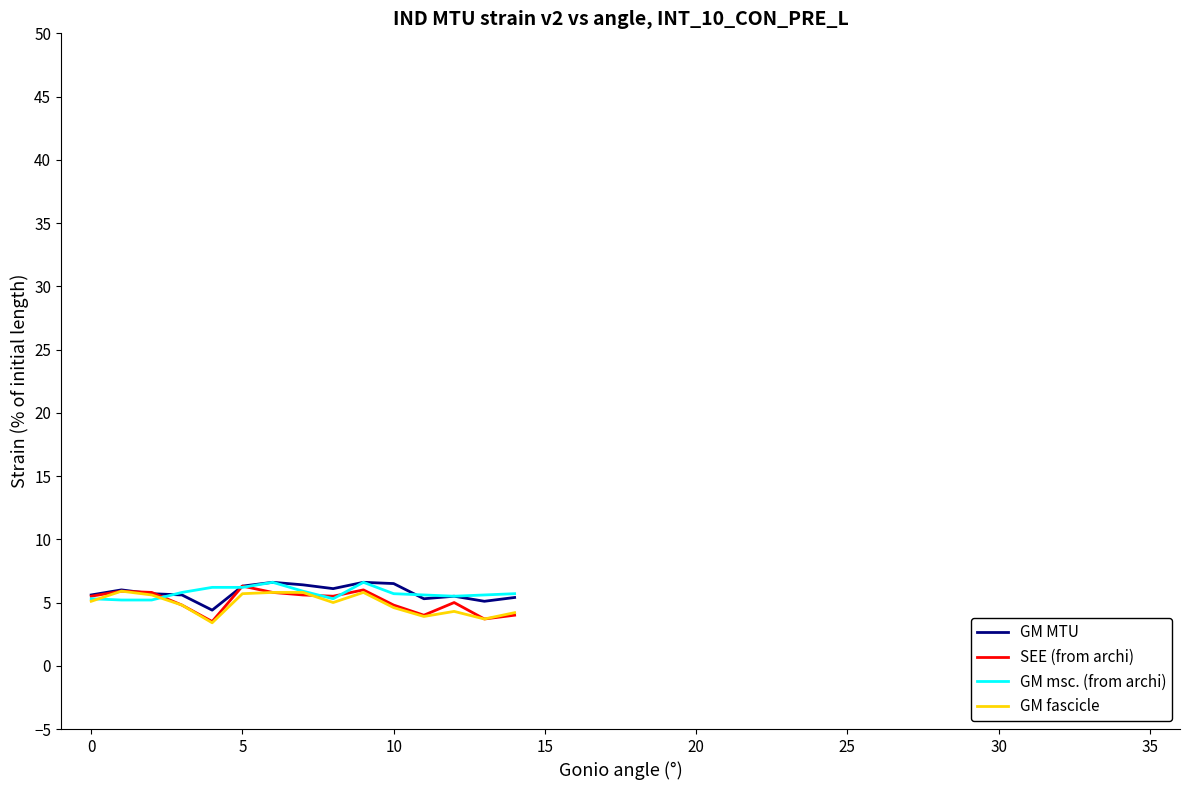

What is the sum of all SEE (from archi) values?

76.2